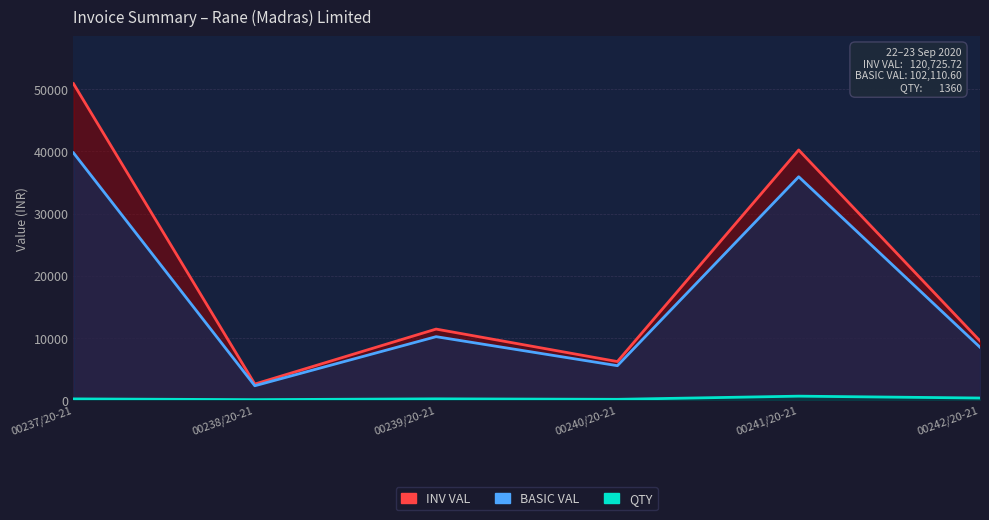

How many series are shown in this chart?

3